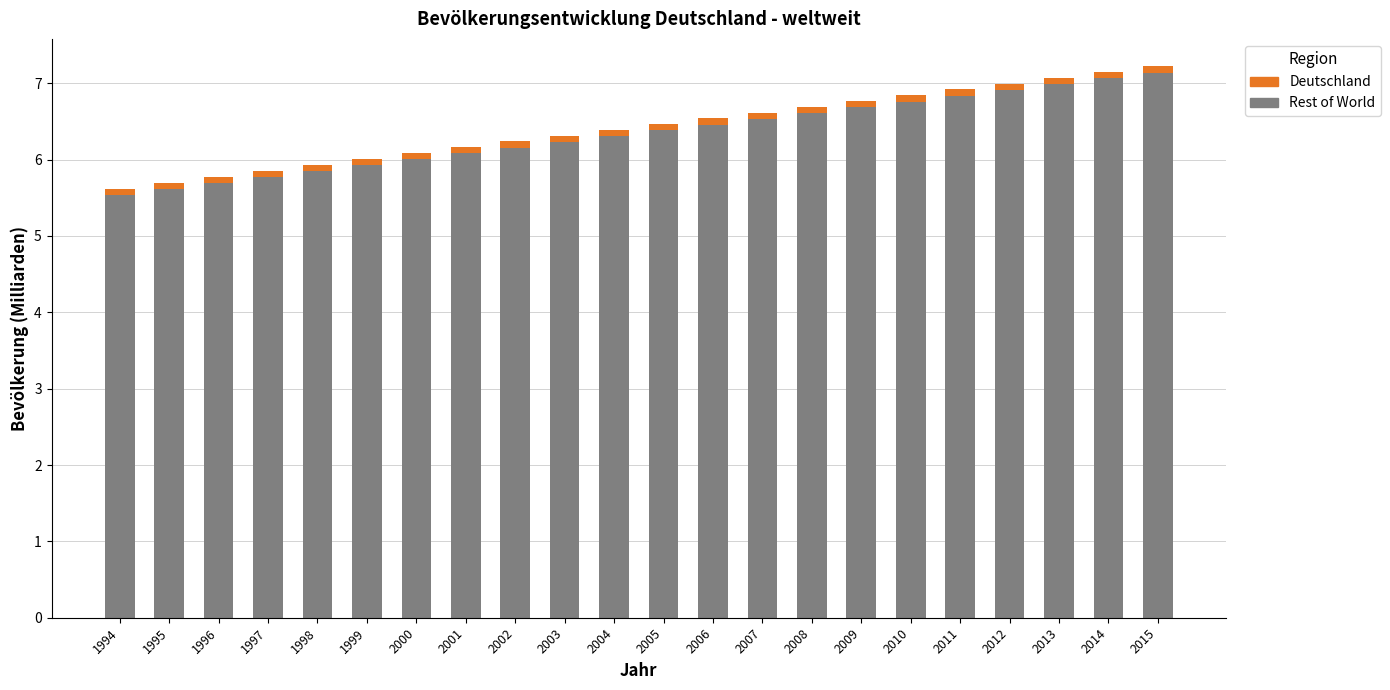

What value does the Rest of World series have at 1999?

5.9